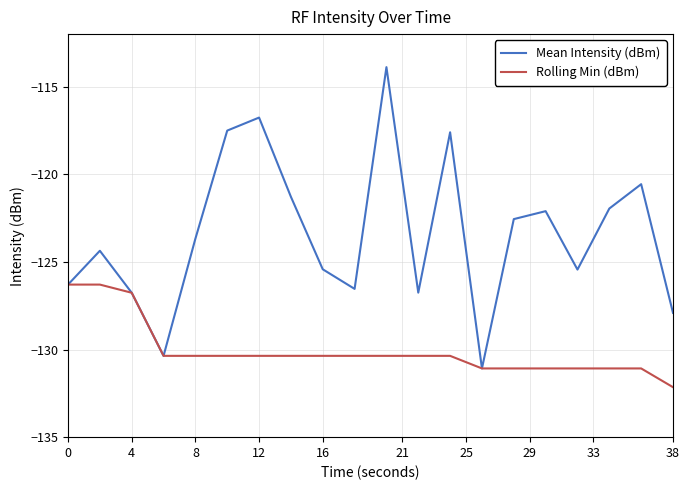

Is this an area chart (filled region under the line)?

No